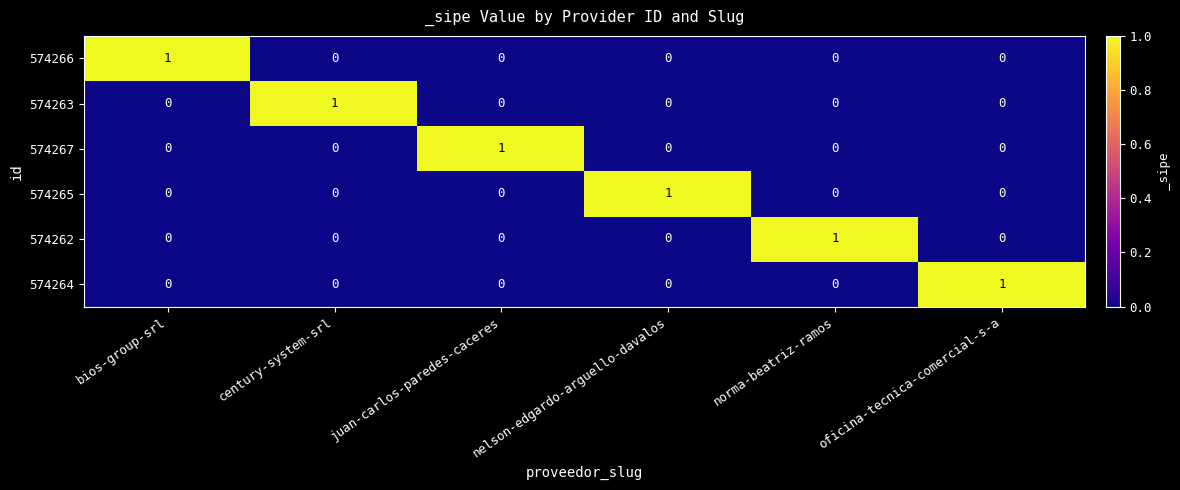

How many 574264 values are between 0 and 1?

6